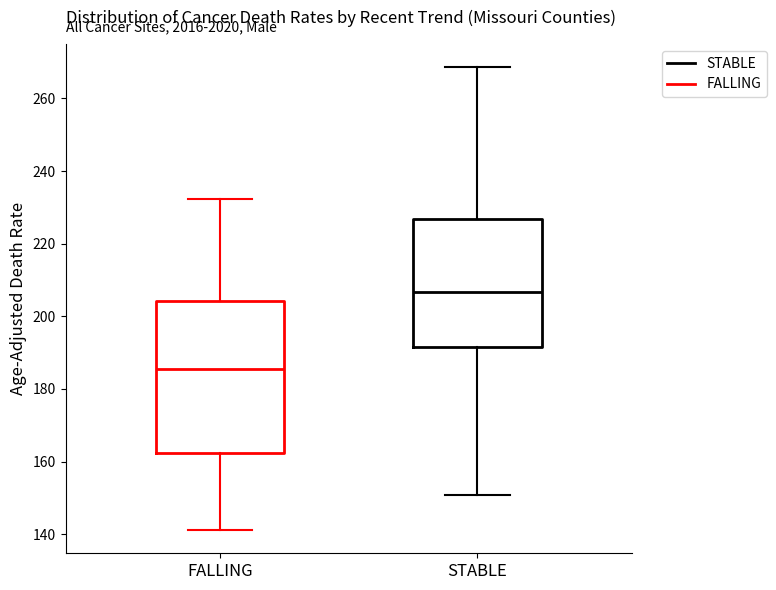

Comparing the boxes themselves (not the whiskers), which one is the tallest?

FALLING